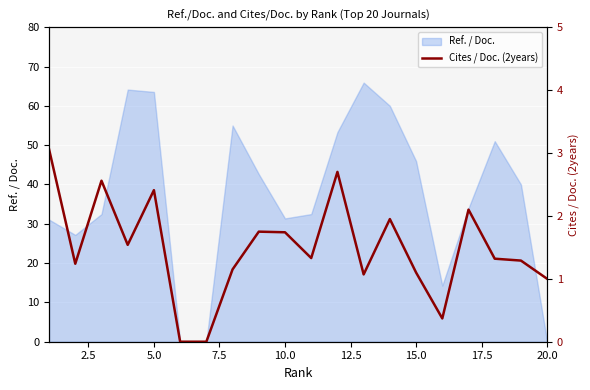

True or false: Ref. / Doc. has a value of -25.1 at 20.0.

False